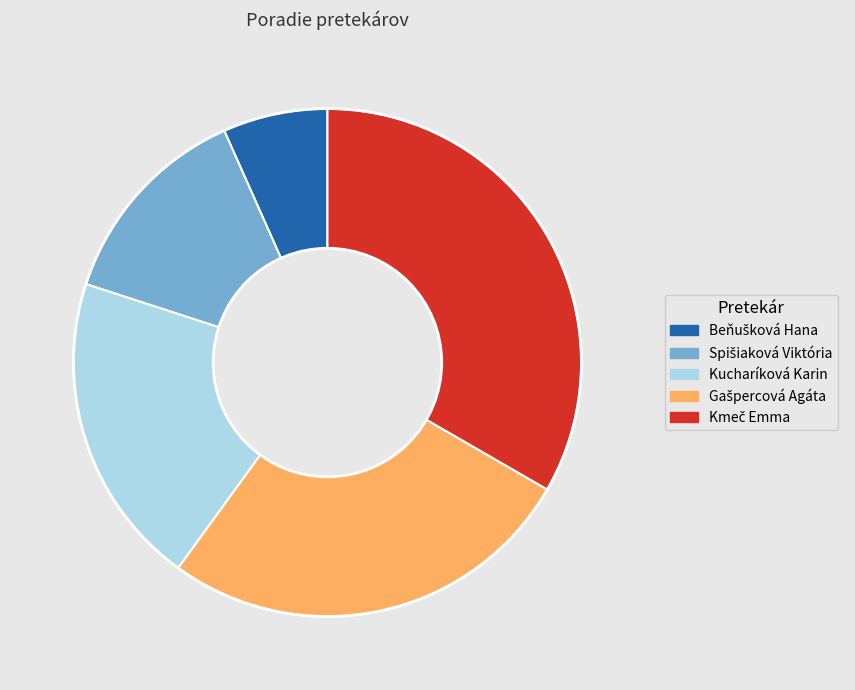

Is there a majority slice in this chart?

No